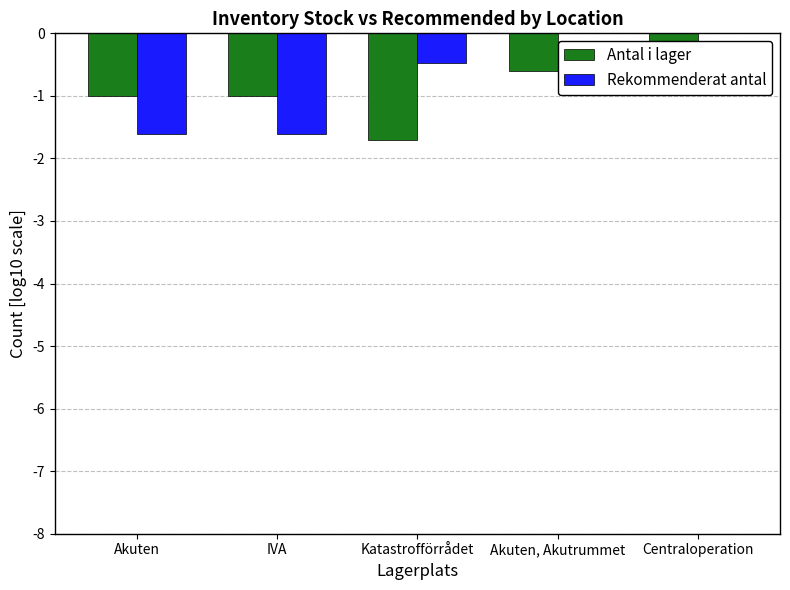

What is the lowest value of the Antal i lager series?

-1.7